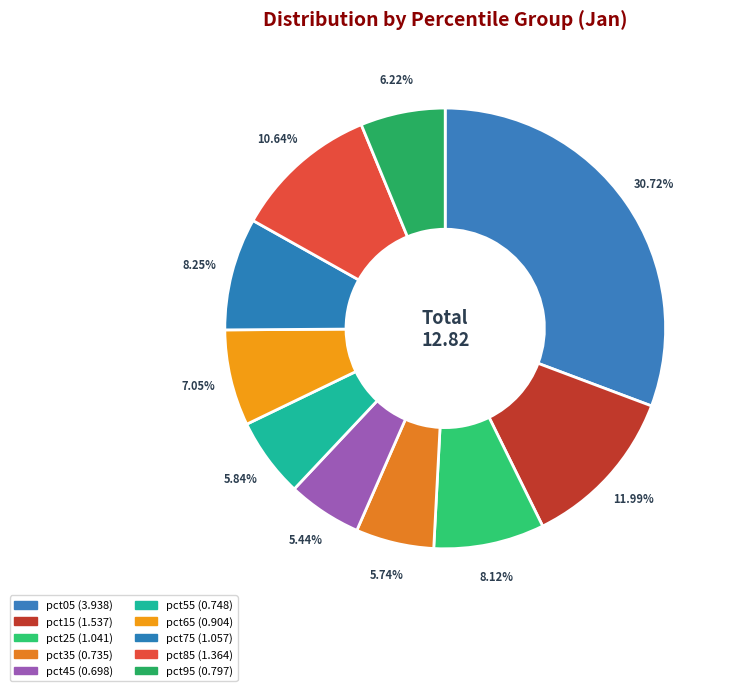

How many slices are in this pie chart?

10